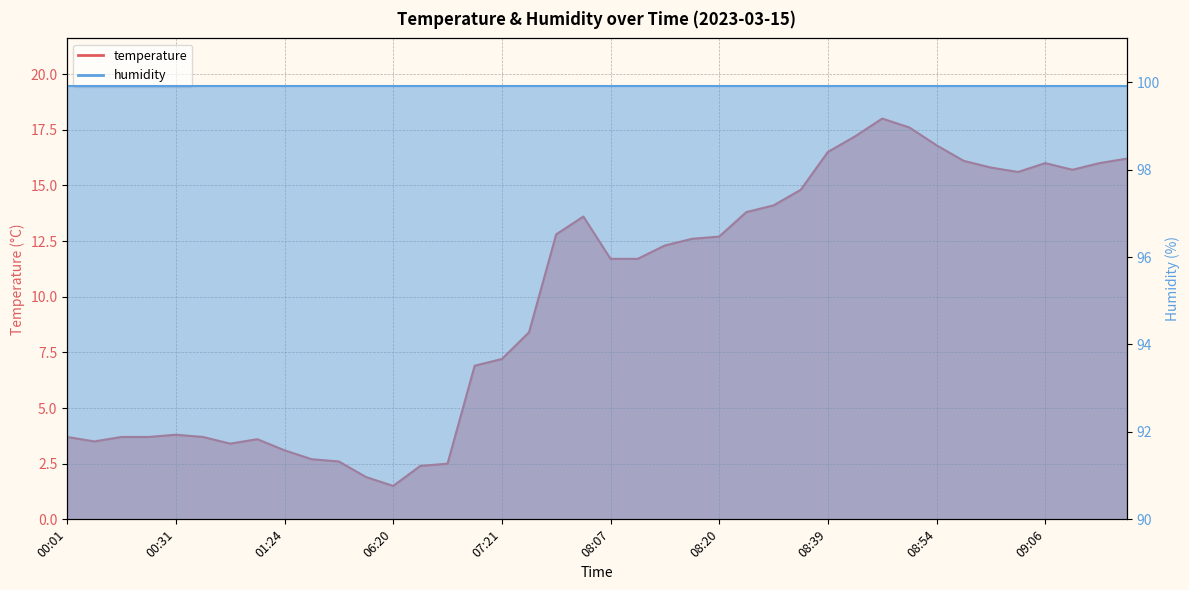

List the labels in order of value, smallest first.

06:20, 06:01, 06:52, 06:54, 02:33, 01:47, 01:24, 00:58, 00:14, 01:07, 00:01, 00:16, 00:19, 00:45, 00:31, 07:19, 07:21, 07:28, 08:07, 08:12, 08:15, 08:17, 08:20, 07:55, 08:00, 08:27, 08:29, 08:34, 09:03, 09:08, 08:59, 09:06, 09:11, 08:56, 09:13, 08:39, 08:54, 08:42, 08:49, 08:46